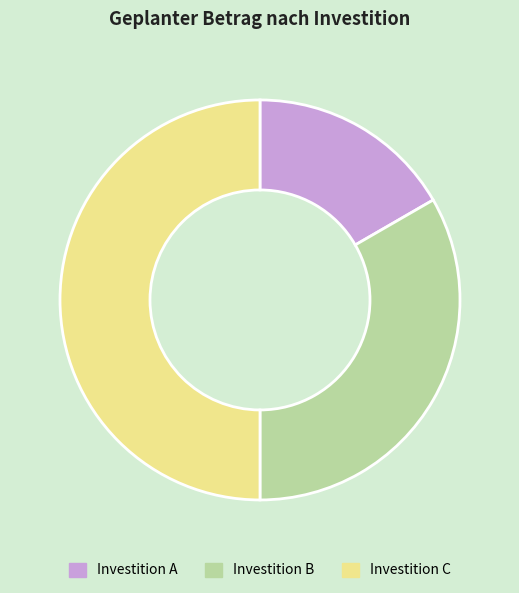

Which category has the smallest portion of the pie?

Investition A